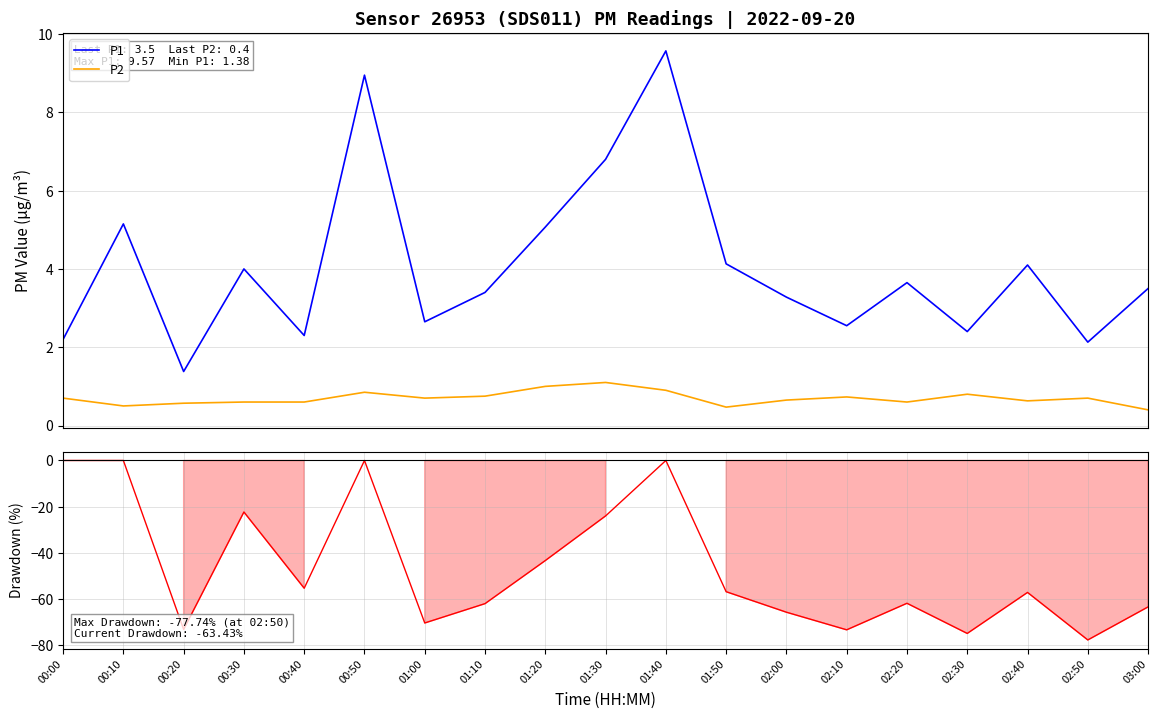

What is the sum of all P1 values?

77.2